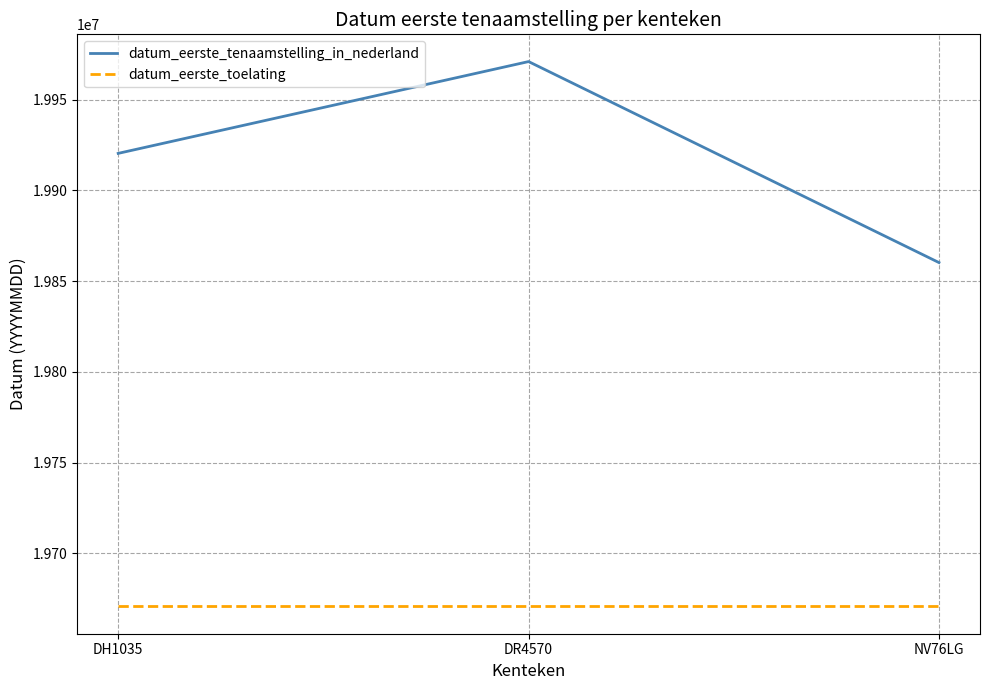

Which series has the largest total across all categories?

datum_eerste_tenaamstelling_in_nederland